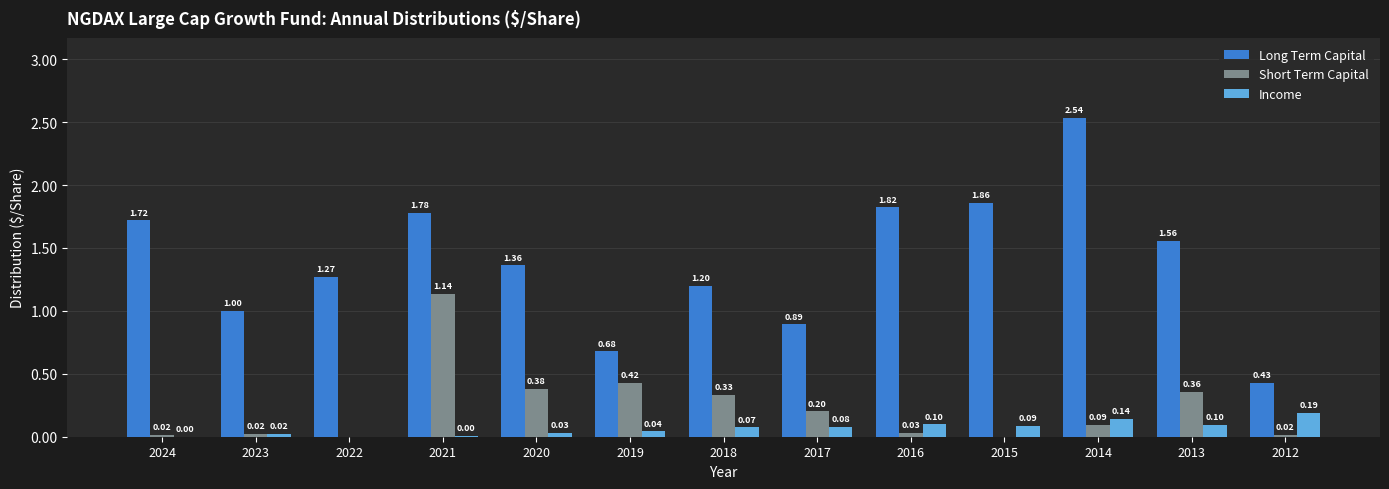

What are all the series names shown in the legend?

Long Term Capital, Short Term Capital, Income